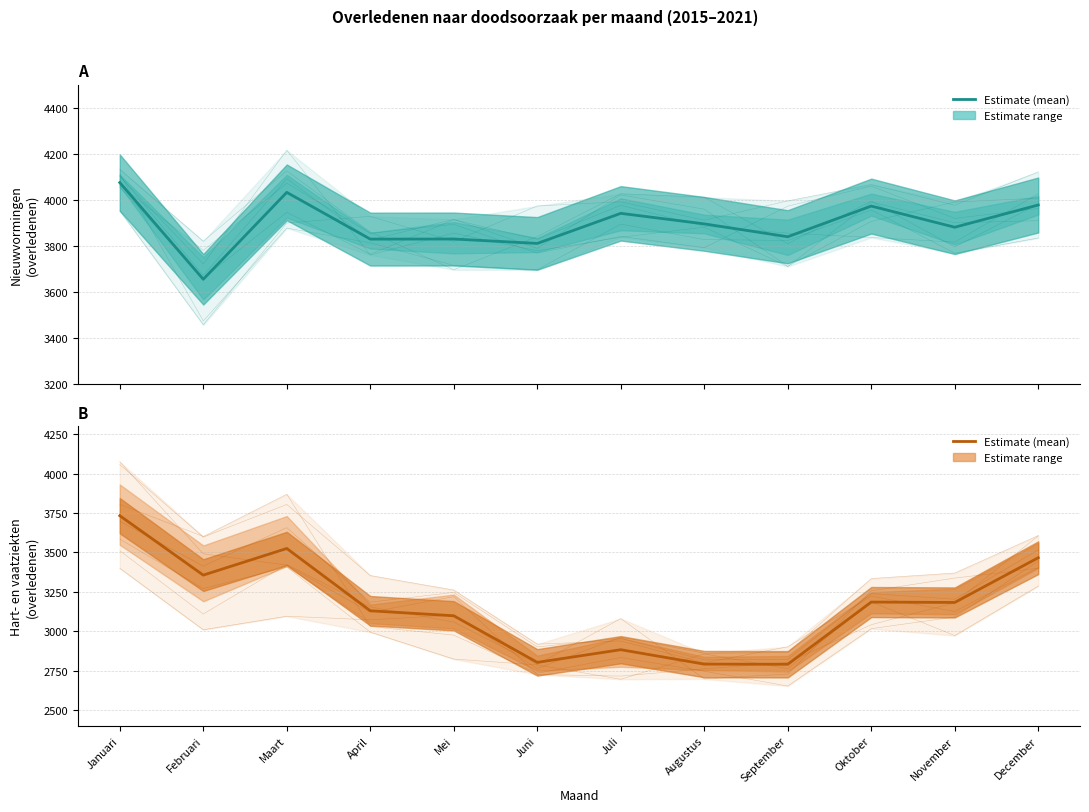

What is the minimum value shown in the chart?

2790.0